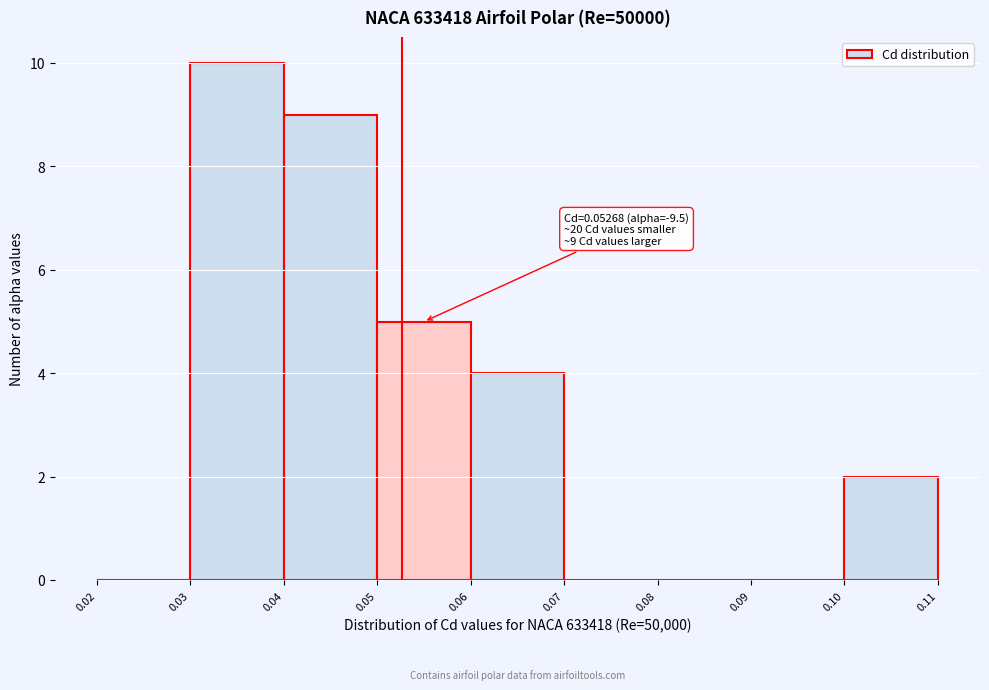

Over which range of the x-axis is the bar tallest?

0.03 to 0.04